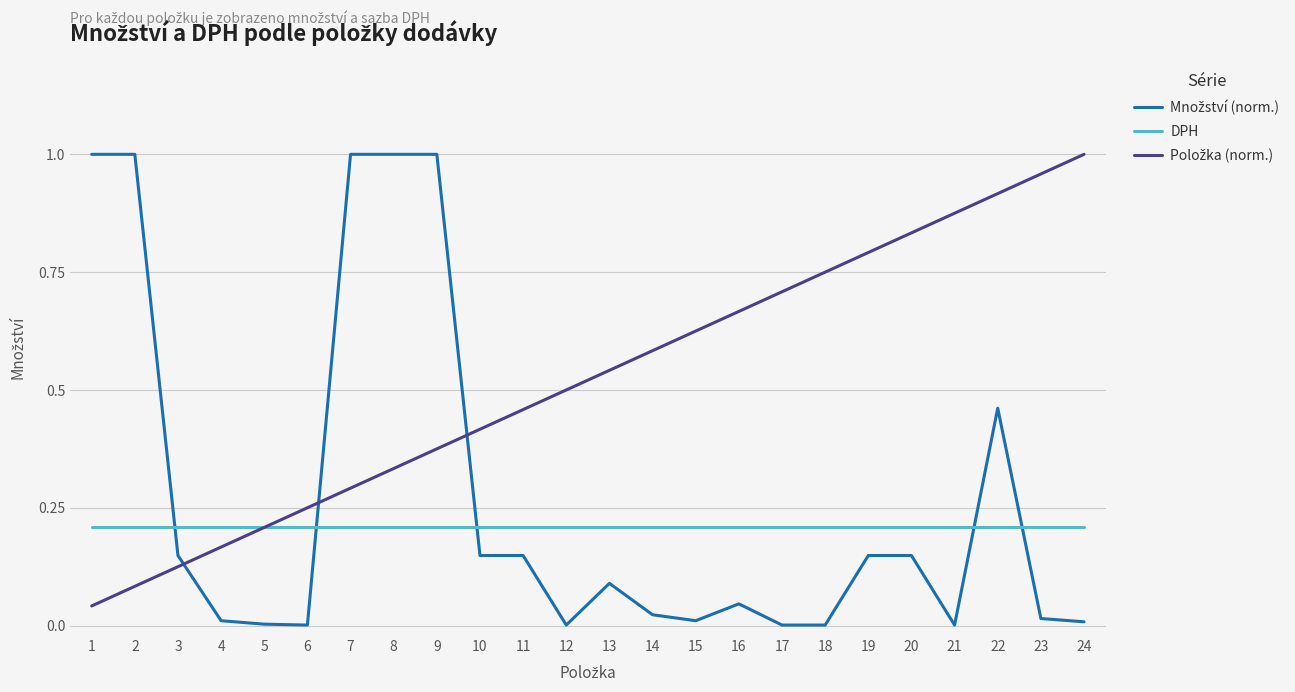

The value of DPH at 21 is 0.2. True or false?

True